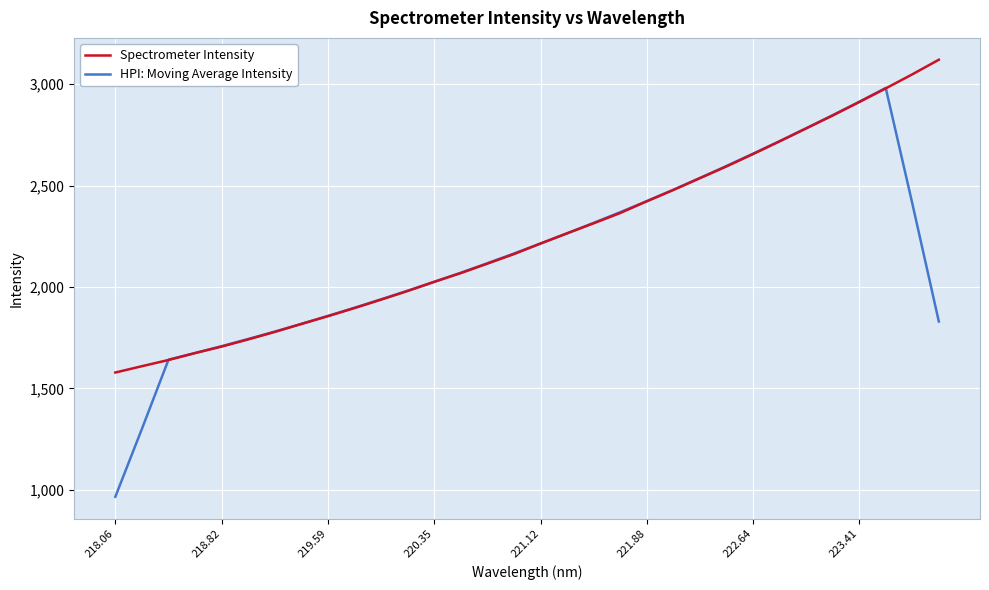

What is the average value of the Spectrometer Intensity series?

2245.1